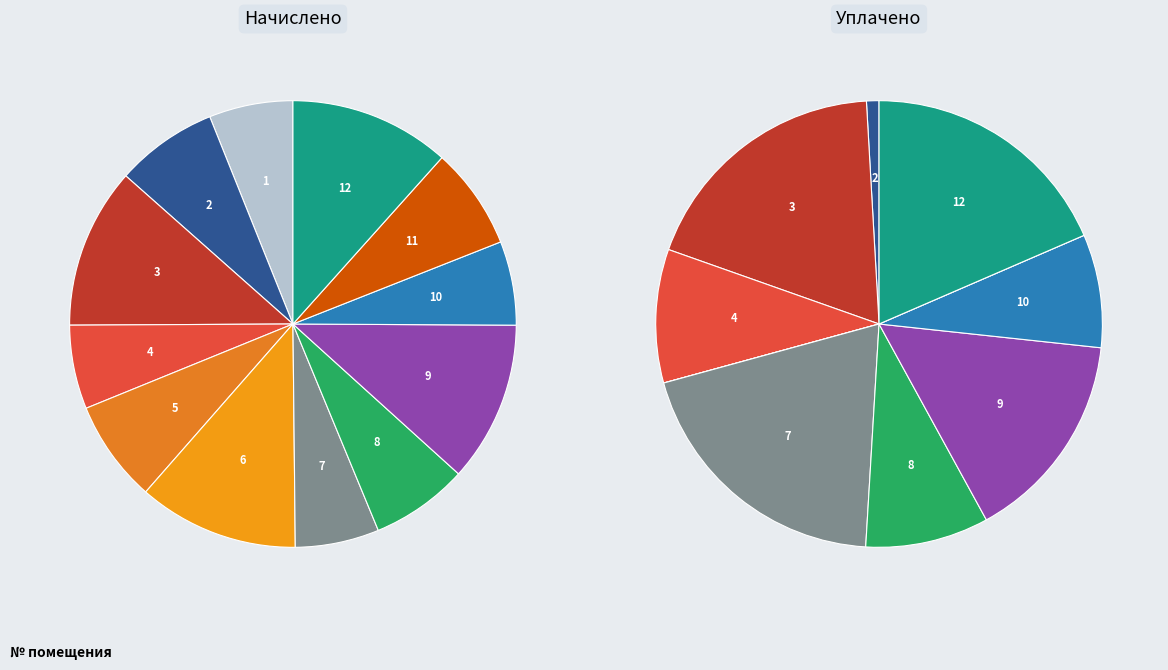

What percentage is the 2 slice, to the nearest percent?

7%